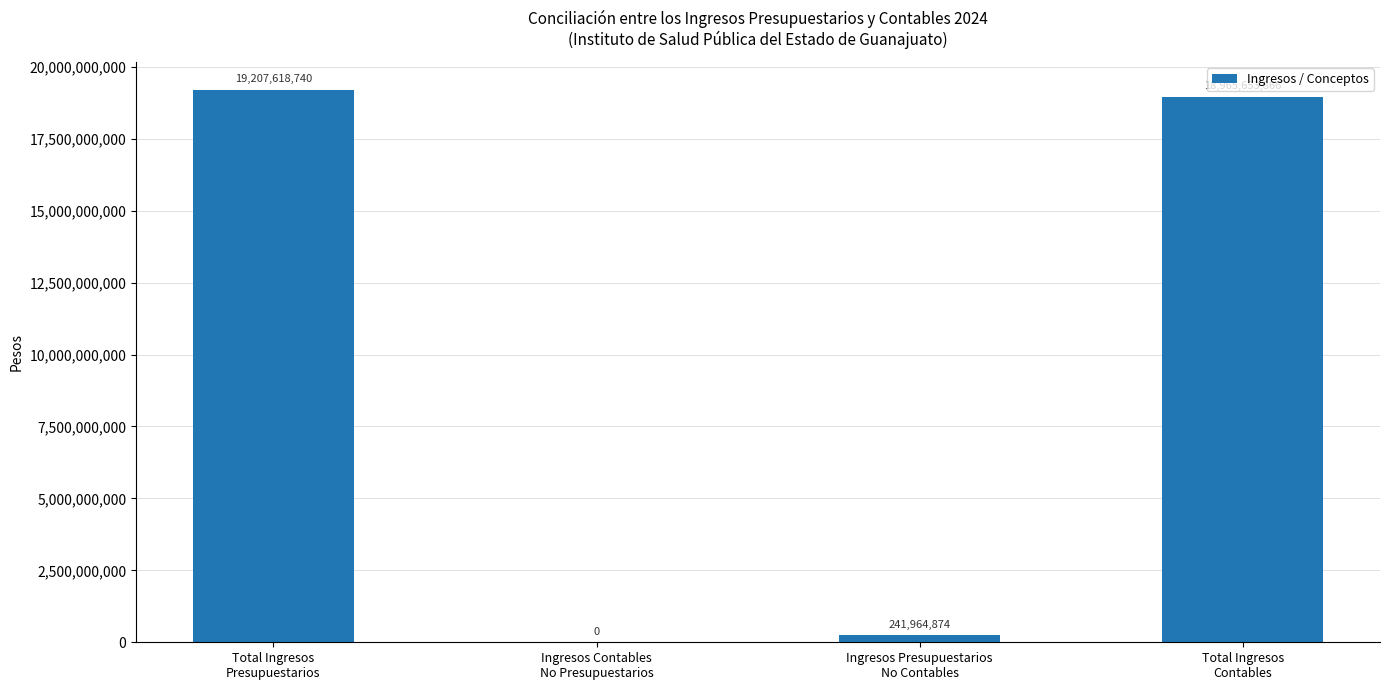

What is the sum of all values?

38415237480